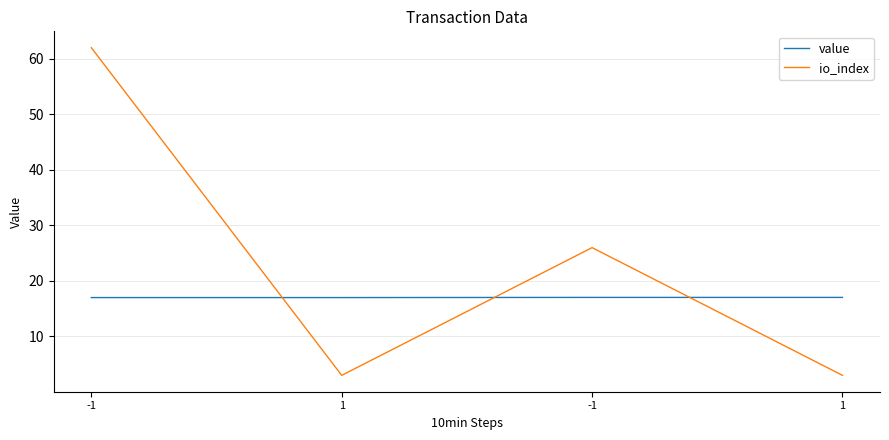

Does the chart have visible grid lines?

Yes